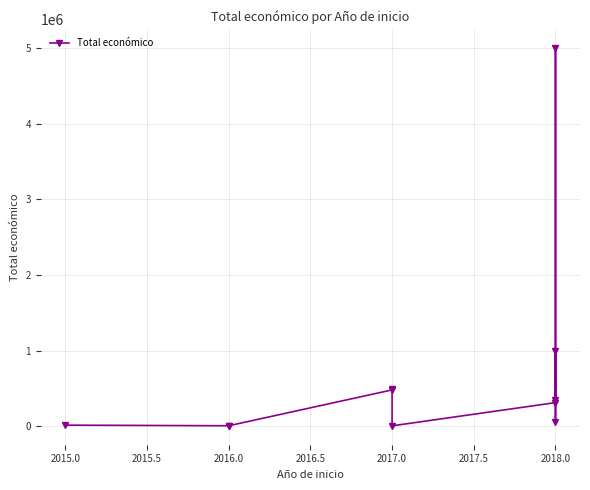

How many interior local valleys (lower than both neighbors) does the data have?

3